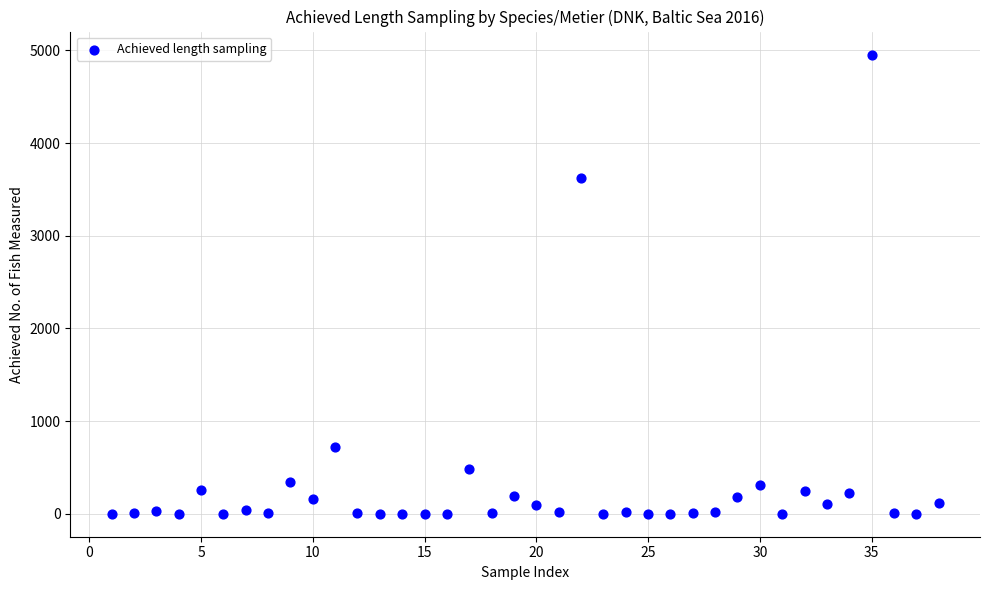

What Y value in the scatter plot is closest to 2478?

3623